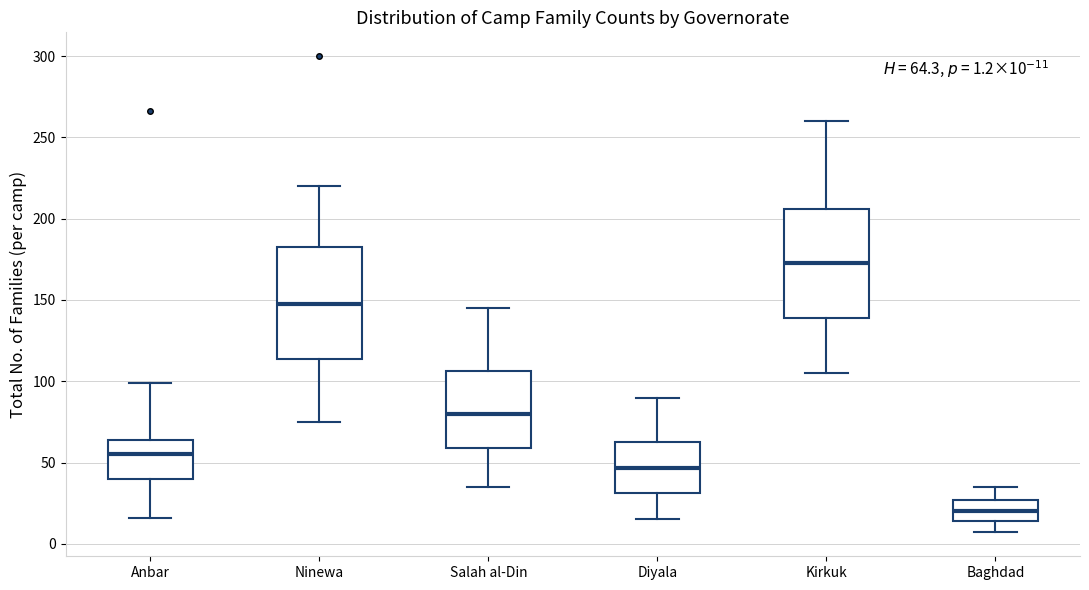

Which box has the highest median line?

Kirkuk